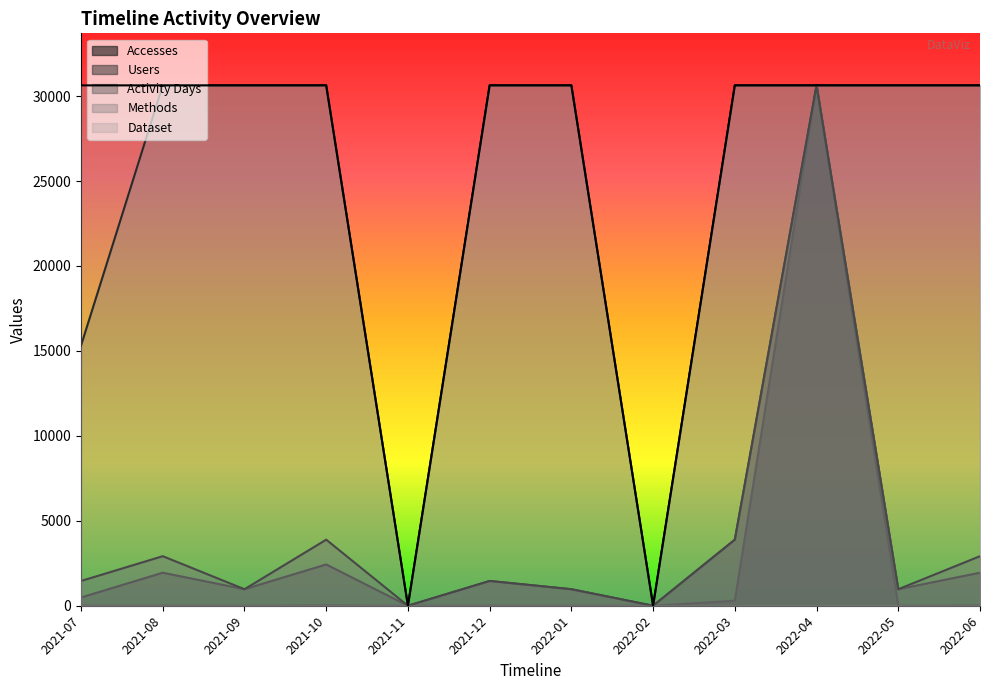

At which category does the chart reach its minimum across all series?

2021-11